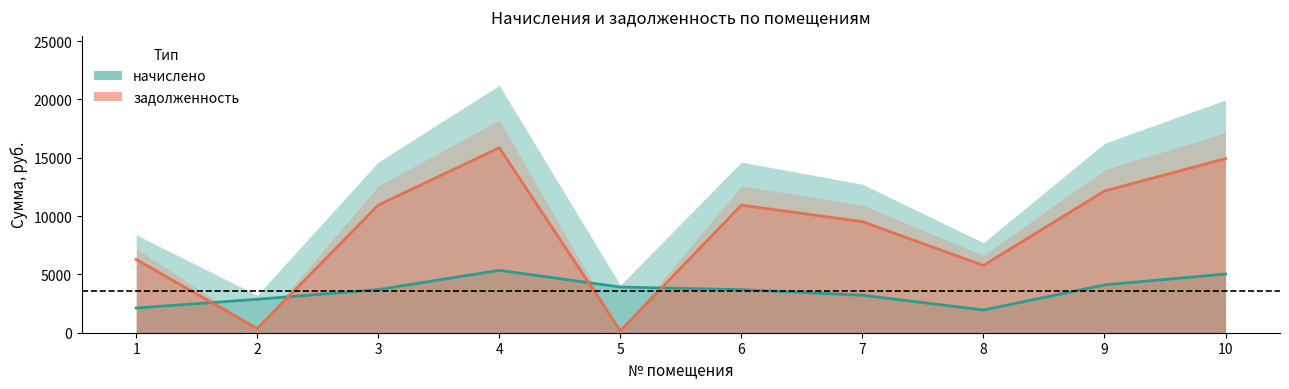

Where is the first local minimum for начислено?

8